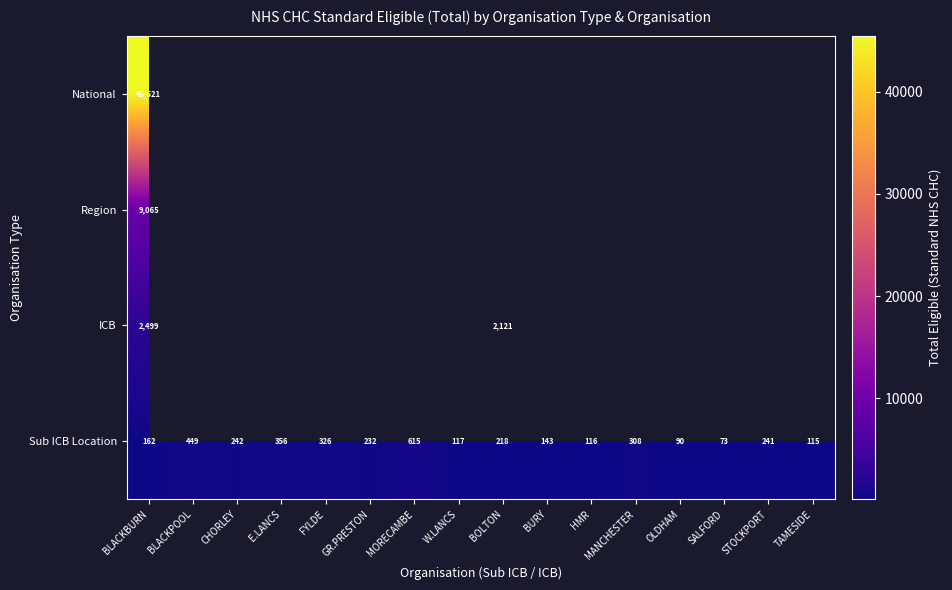

What is the maximum value shown in the chart?

45521.0